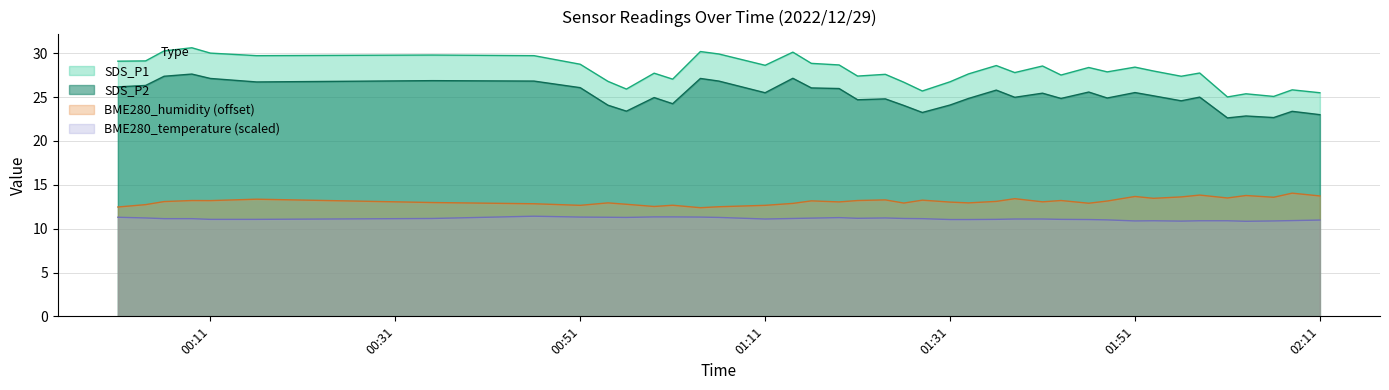

What is the sum of the SDS_P2 values at 2022/12/29 01:46 and 2022/12/29 01:58?

50.6